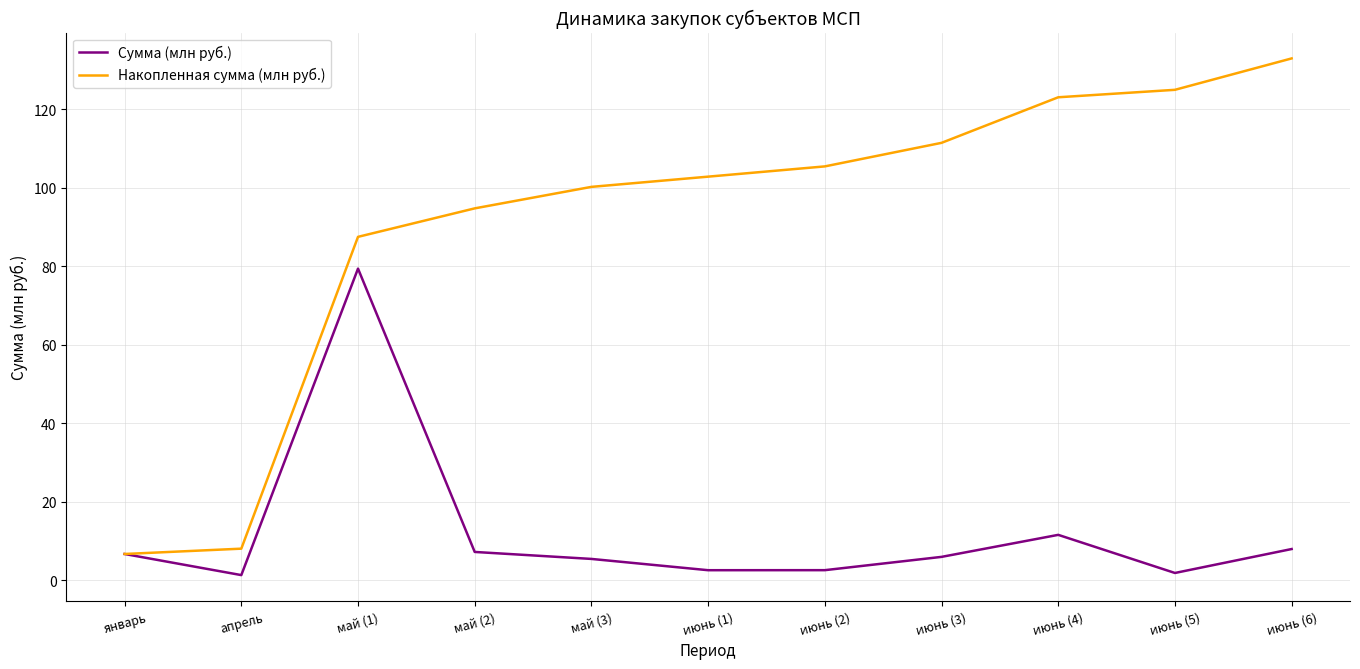

Does the chart display data point markers on the line(s)?

No